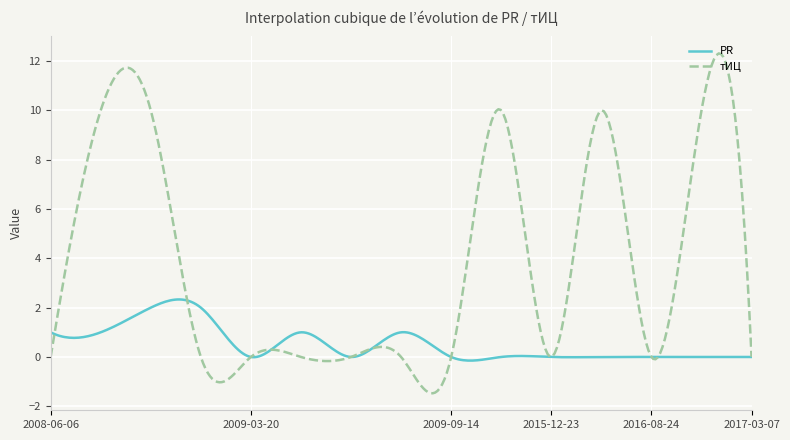

Does the chart display data point markers on the line(s)?

No